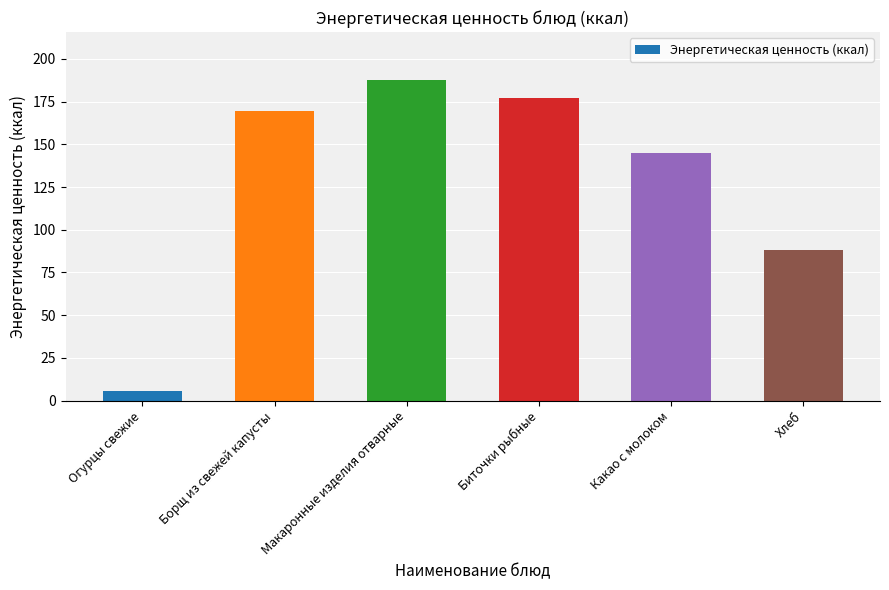

Reading right to left, list all the values displayed in this chart.

Хлеб=87.9	Какао с молоком=145.2	Биточки рыбные=176.8	Макаронные изделия отварные=187.5	Борщ из свежей капусты=169.2	Огурцы свежие=5.5